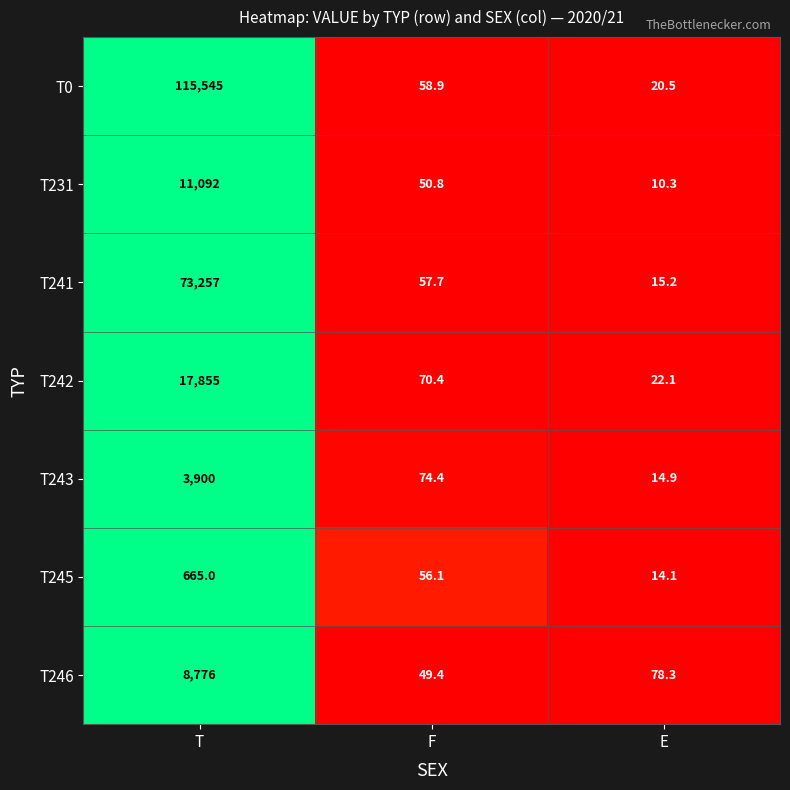

At which category is the sum across all series the highest?

T